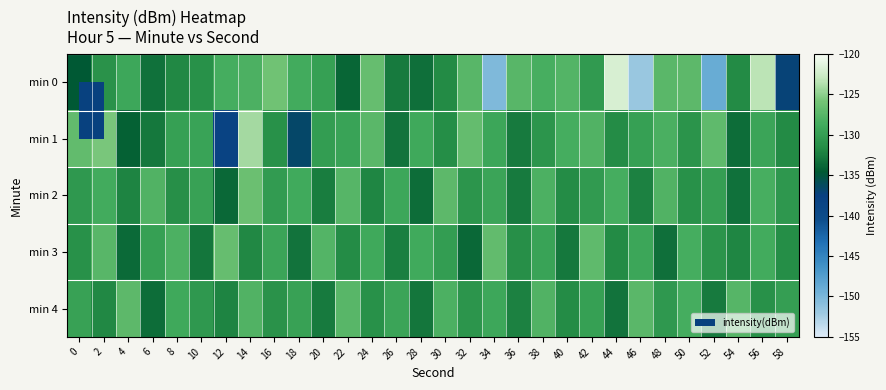

Reading left to right, extract all data points from this chart.

min 0: 0=-134.7	2=-131.0	4=-129.1	6=-133.2	8=-131.8	10=-131.1	12=-128.5	14=-128.2	16=-126.0	18=-128.6	20=-129.7	22=-133.9	24=-126.6	26=-132.7	28=-133.4	30=-131.6	32=-127.4	34=-150.3	36=-127.5	38=-128.4	40=-127.8	42=-130.3	44=-122.0	46=-151.8	48=-127.3	50=-127.1	52=-149.0	54=-131.7	56=-123.4	58=-137.2
min 1: 0=-127.0	2=-125.7	4=-134.2	6=-132.8	8=-129.7	10=-129.5	12=-138.2	14=-124.2	16=-131.1	18=-136.7	20=-130.1	22=-129.5	24=-127.3	26=-133.1	28=-128.9	30=-131.4	32=-126.8	34=-129.2	36=-132.6	38=-130.7	40=-128.5	42=-127.9	44=-131.6	46=-129.8	48=-128.3	50=-130.9	52=-127.1	54=-133.5	56=-129.3	58=-131.7
min 2: 0=-130.5	2=-128.7	4=-132.1	6=-127.9	8=-131.3	10=-129.6	12=-133.8	14=-126.4	16=-130.2	18=-128.8	20=-132.5	22=-127.6	24=-131.9	26=-129.1	28=-133.4	30=-127.2	32=-130.8	34=-129.4	36=-132.7	38=-128.1	40=-131.5	42=-130.3	44=-128.6	46=-132.2	48=-127.8	50=-131.1	52=-129.9	54=-133.2	56=-128.4	58=-130.6
min 3: 0=-131.2	2=-127.4	4=-133.6	6=-129.8	8=-128.2	10=-132.9	12=-126.6	14=-131.8	16=-129.3	18=-133.1	20=-127.7	22=-131.5	24=-129.0	26=-132.4	28=-128.8	30=-130.1	32=-133.7	34=-126.9	36=-131.3	38=-129.5	40=-132.8	42=-127.1	44=-131.7	46=-129.2	48=-133.3	50=-128.5	52=-130.9	54=-132.0	56=-128.7	58=-131.4
min 4: 0=-129.6	2=-131.8	4=-127.2	6=-133.4	8=-128.9	10=-130.5	12=-132.1	14=-127.8	16=-131.0	18=-129.7	20=-132.6	22=-127.5	24=-131.2	26=-129.4	28=-132.9	30=-128.1	32=-130.7	34=-129.1	36=-132.3	38=-127.9	40=-131.6	42=-129.8	44=-133.0	46=-127.3	48=-130.4	50=-128.6	52=-132.7	54=-127.6	56=-131.1	58=-129.9